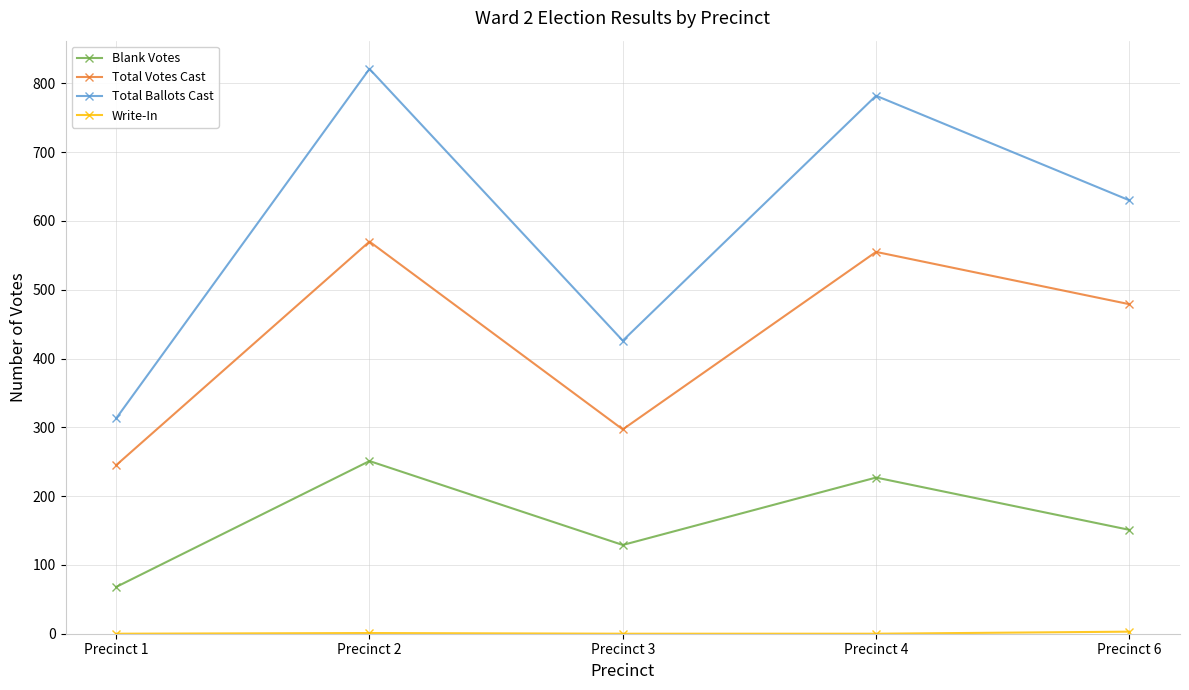

In Total Ballots Cast, how many points are higher than both neighbors (excluding endpoints)?

2